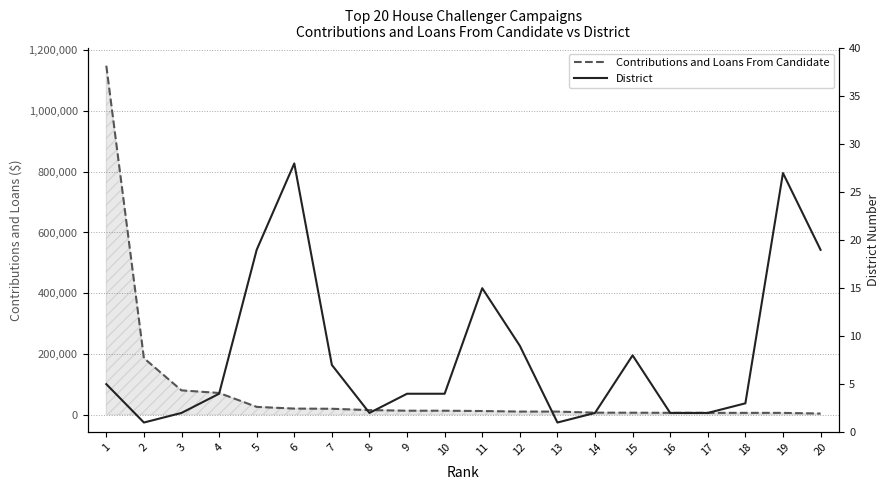

Reading left to right, transcribe all the data shown in this chart.

Contributions and Loans From Candidate: 1148982	186100	80000	71503	25670	20000	19500	15000	13094	13050	12000	10200	10157	6610	6500	6100	6034	6000	5950	3663
District: 5	1	2	4	19	28	7	2	4	4	15	9	1	2	8	2	2	3	27	19